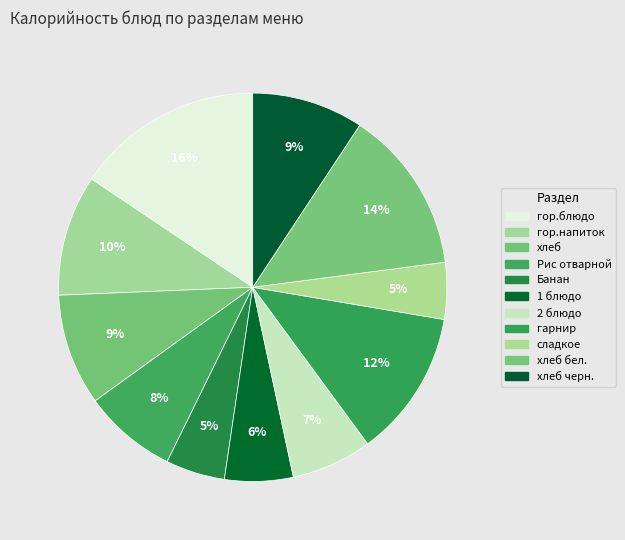

Which has a higher value, гор.блюдо or хлеб?

гор.блюдо